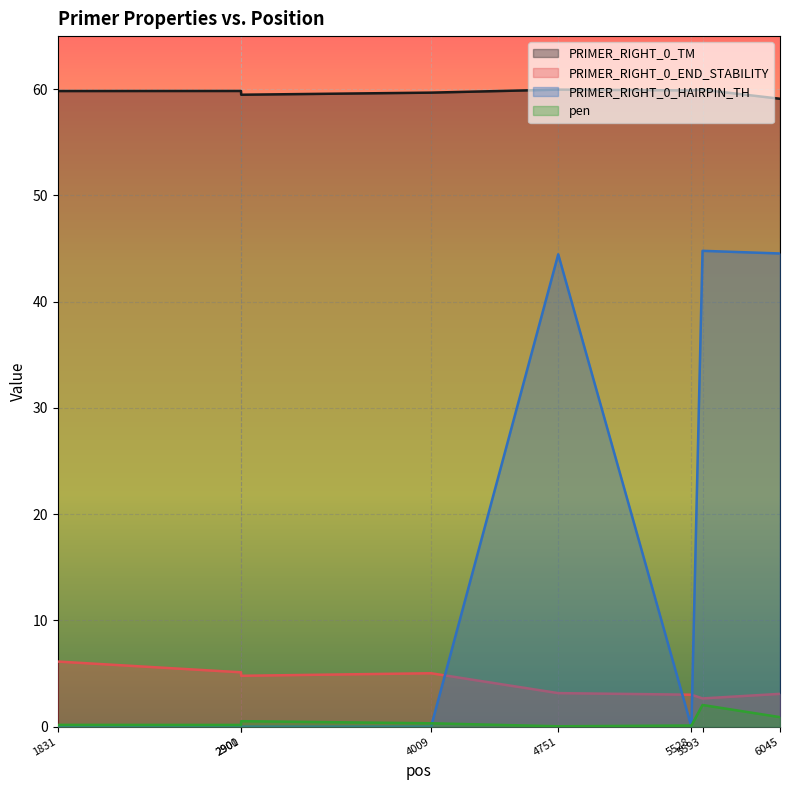

True or false: PRIMER_RIGHT_0_HAIRPIN_TH has a value of 66.4 at 4751.

False